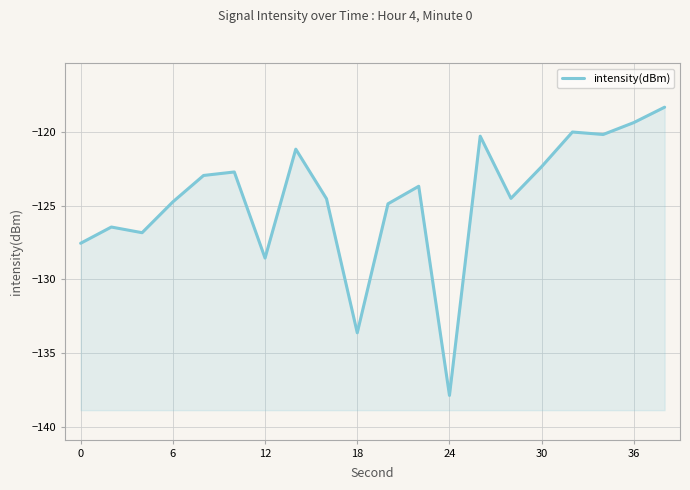

True or false: the data has more than 2 interior local peaks.

True